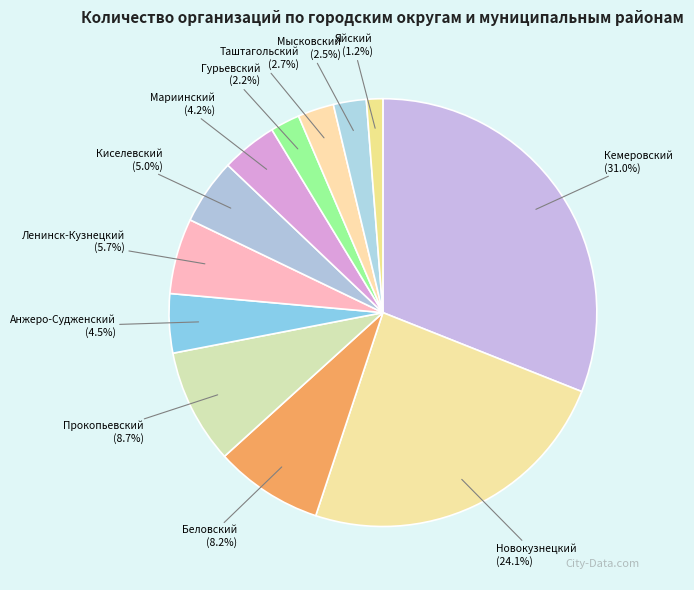

Is the sum of Новокузнецкий and Кемеровский greater than half?

Yes